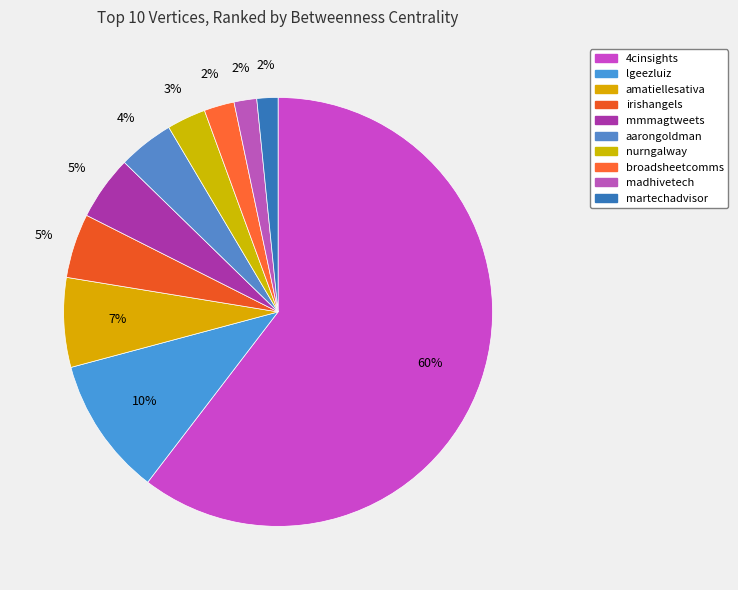

Count the number of slices in the pie.

10